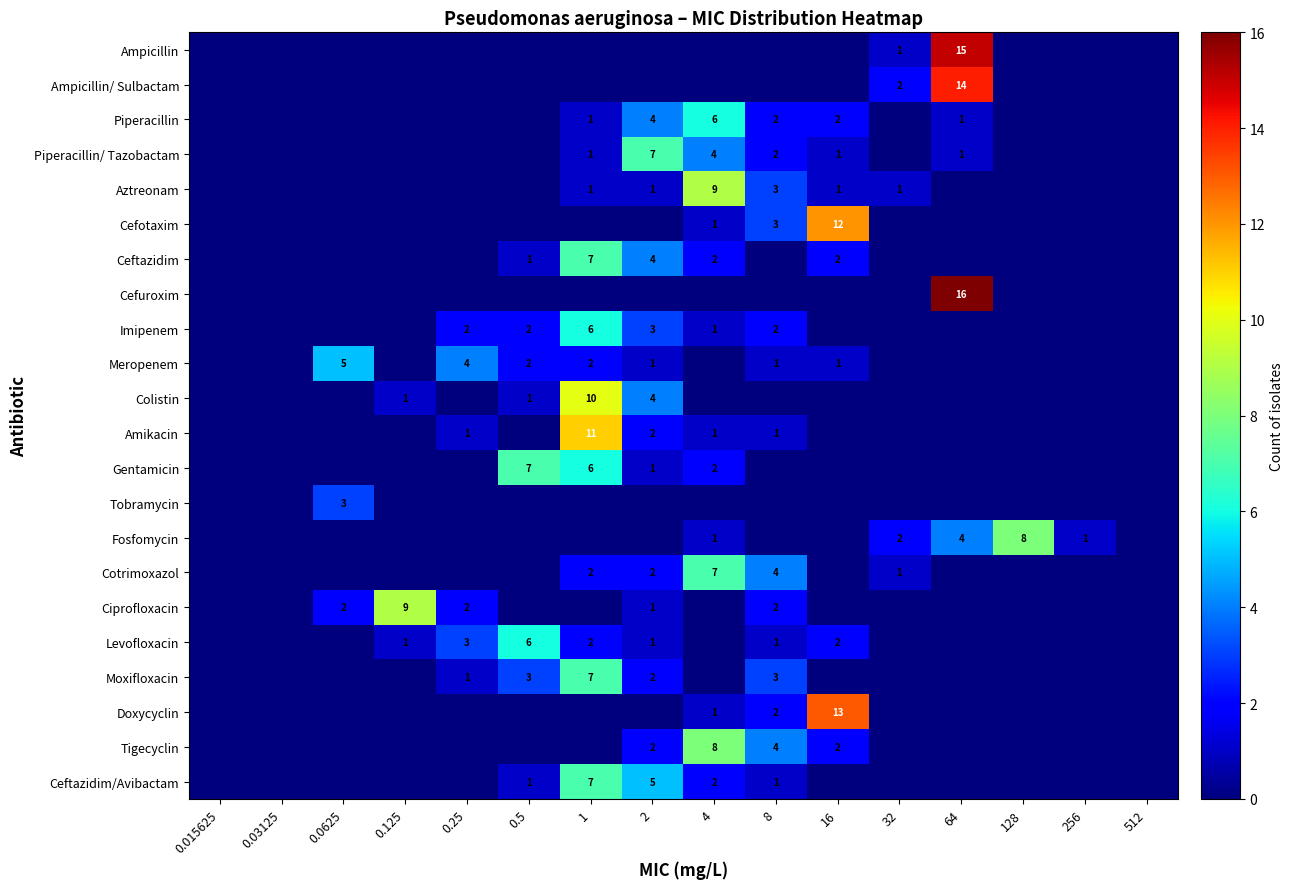

The Colistin series shows 0 at 512. True or false?

True